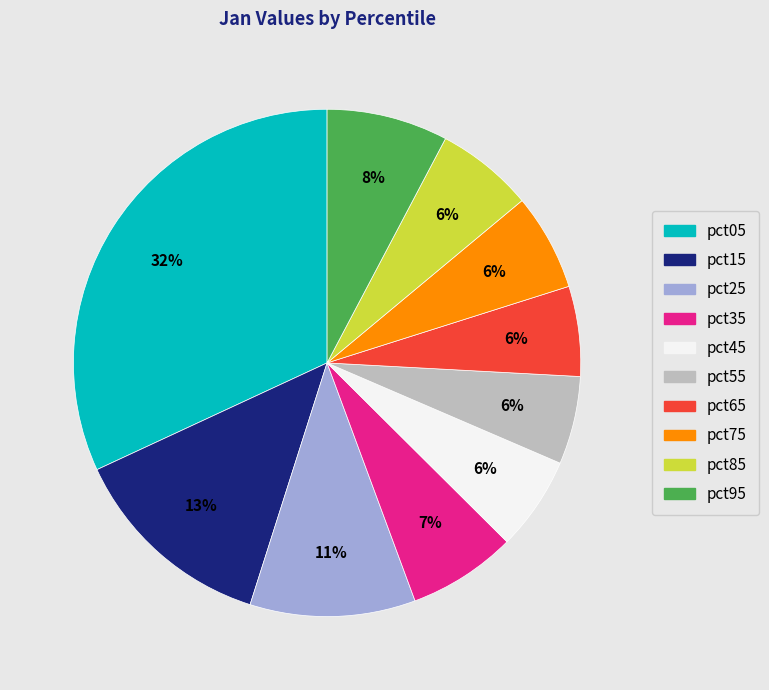

Which has a higher value, pct55 or pct05?

pct05